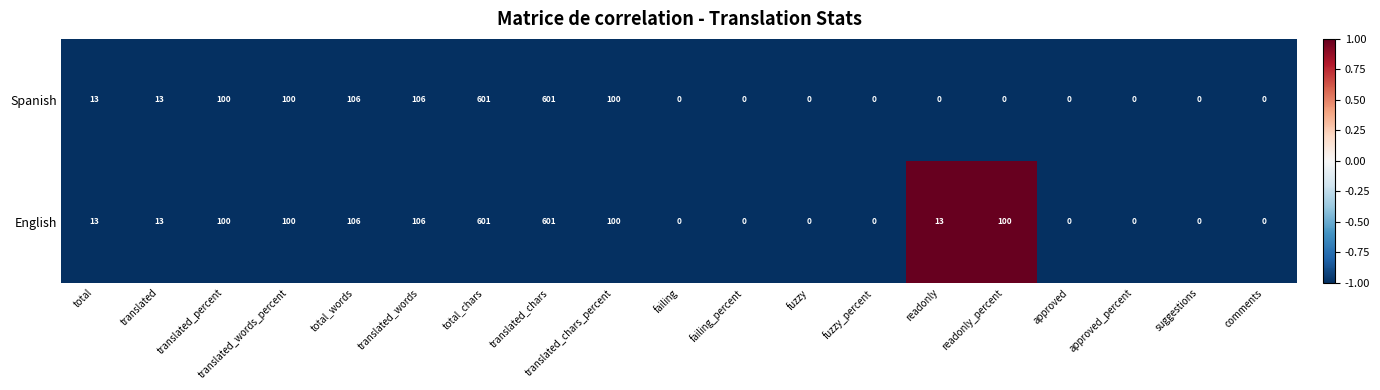

Rank the series at readonly from highest to lowest value.

English, Spanish